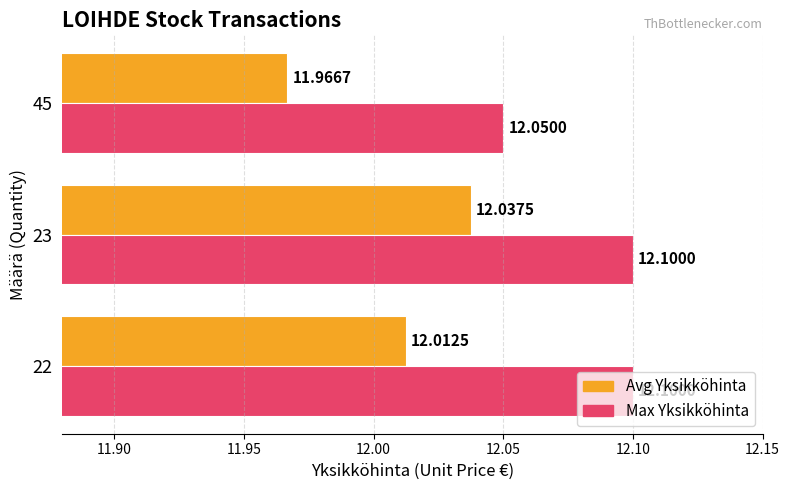

How many Avg Yksikköhinta values are between 11 and 12?

1